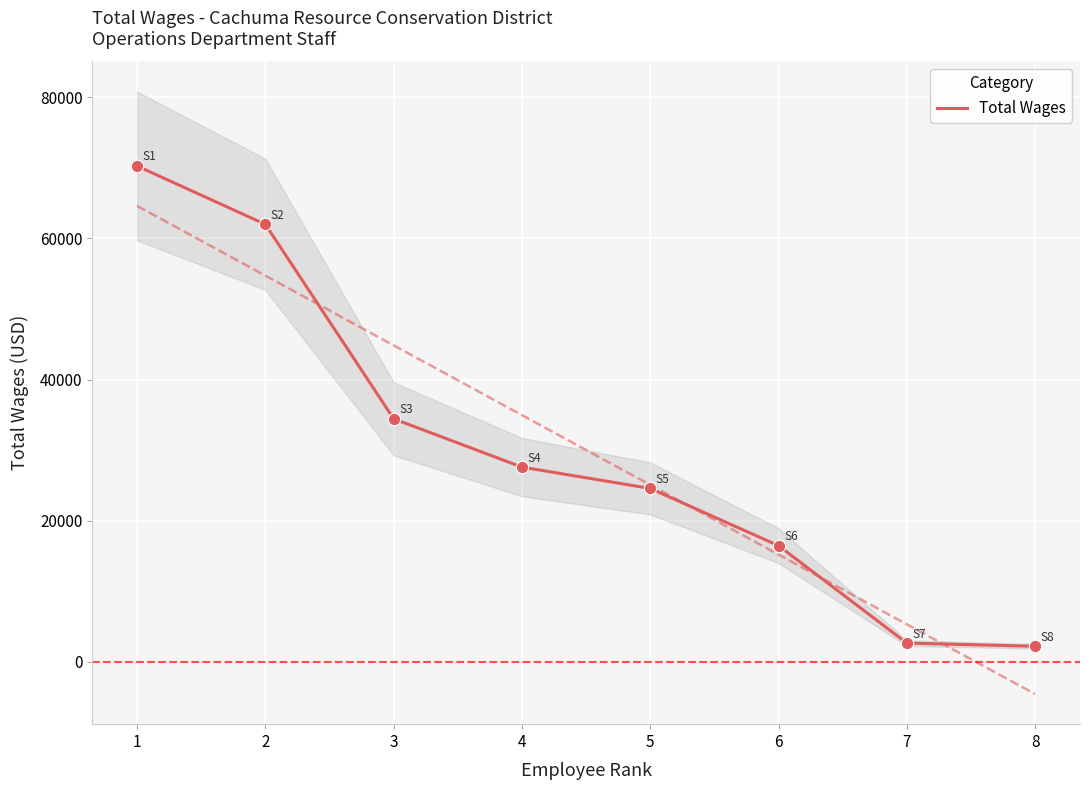

What is the ratio of the value at 5 to the value at 1?

0.3